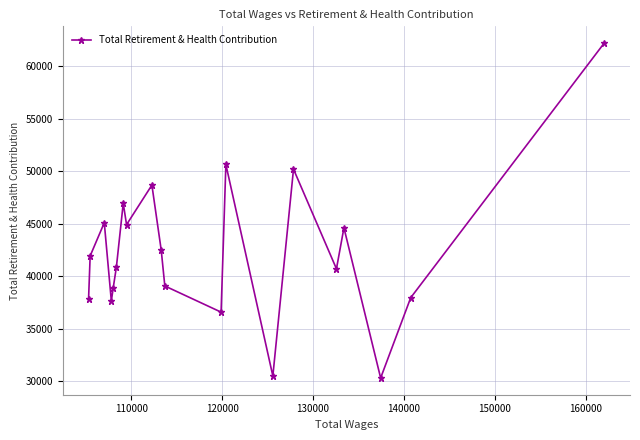

What is the greatest value displayed?

62200